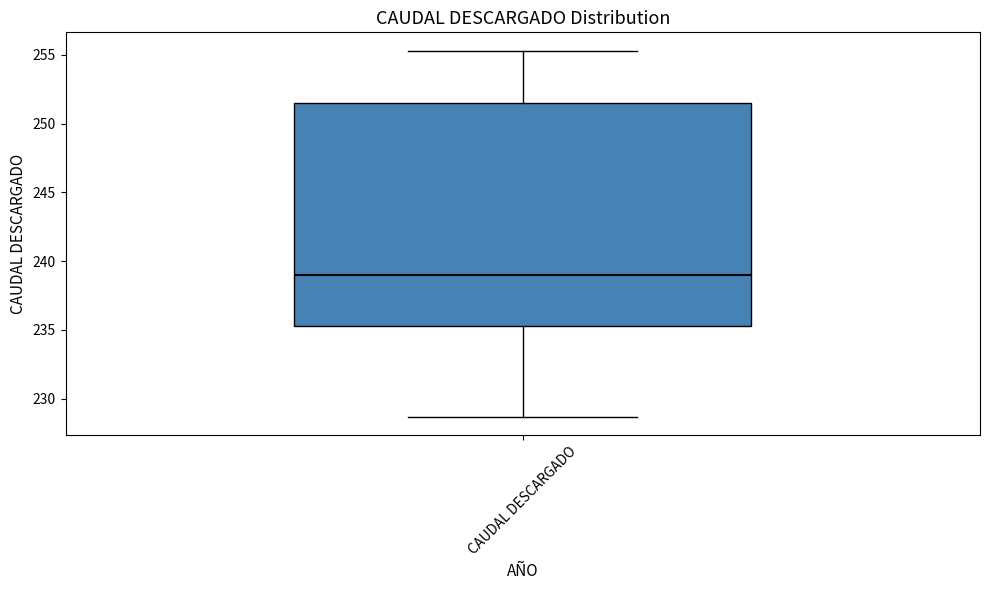

Transcribe this box plot: give where the median line is, the range the box spans, and where the two whiskers end, as read against the y-axis. The values are not printed on the chart, so give them approximately, as read against the axis.

median 239.0, box 235.5 to 251.5, whiskers 228.5 to 255.5